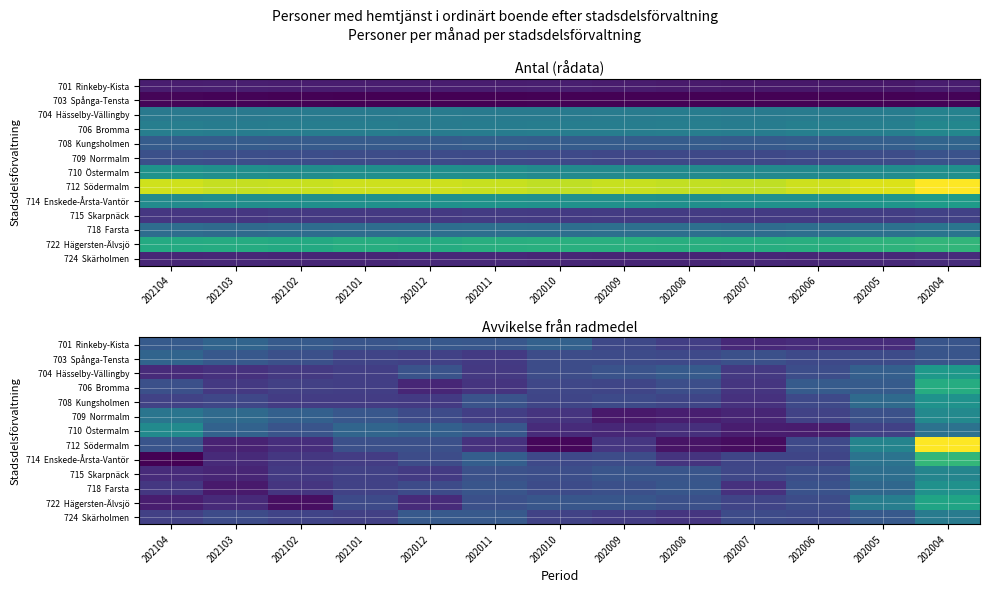

List the series in order of their peak value, lowest first.

703 Spånga-Tensta, 701 Rinkeby-Kista, 724 Skärholmen, 715 Skarpnäck, 709 Norrmalm, 710 Östermalm, 718 Farsta, 708 Kungsholmen, 704 Hässelby-Vällingby, 722 Hägersten-Älvsjö, 706 Bromma, 714 Enskede-Årsta-Vantör, 712 Södermalm